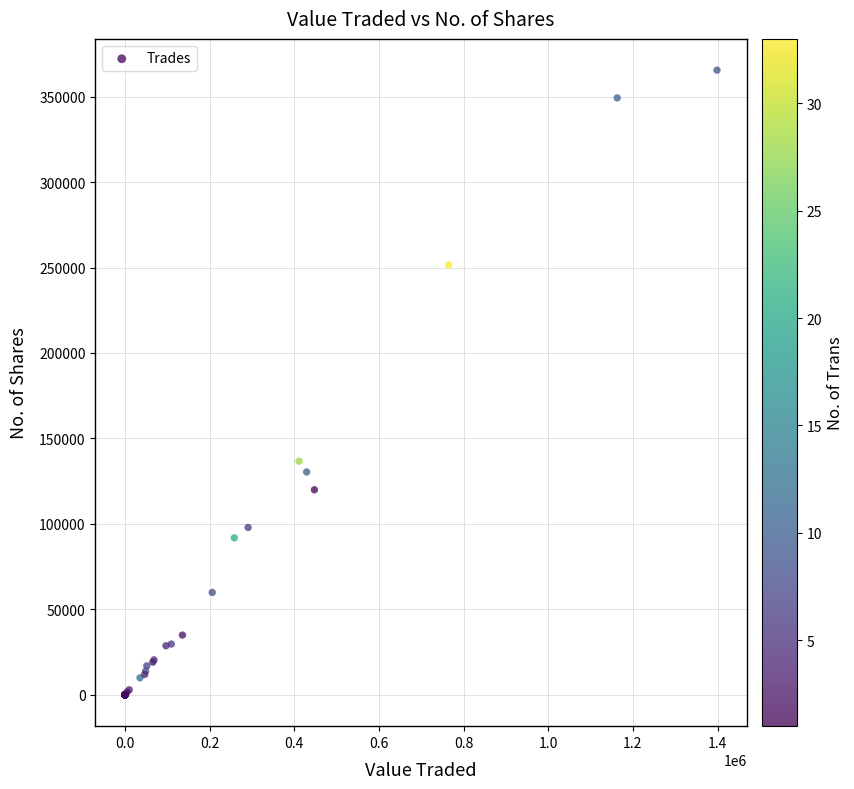

What Y value in the scatter plot is closest to 182728?

136700